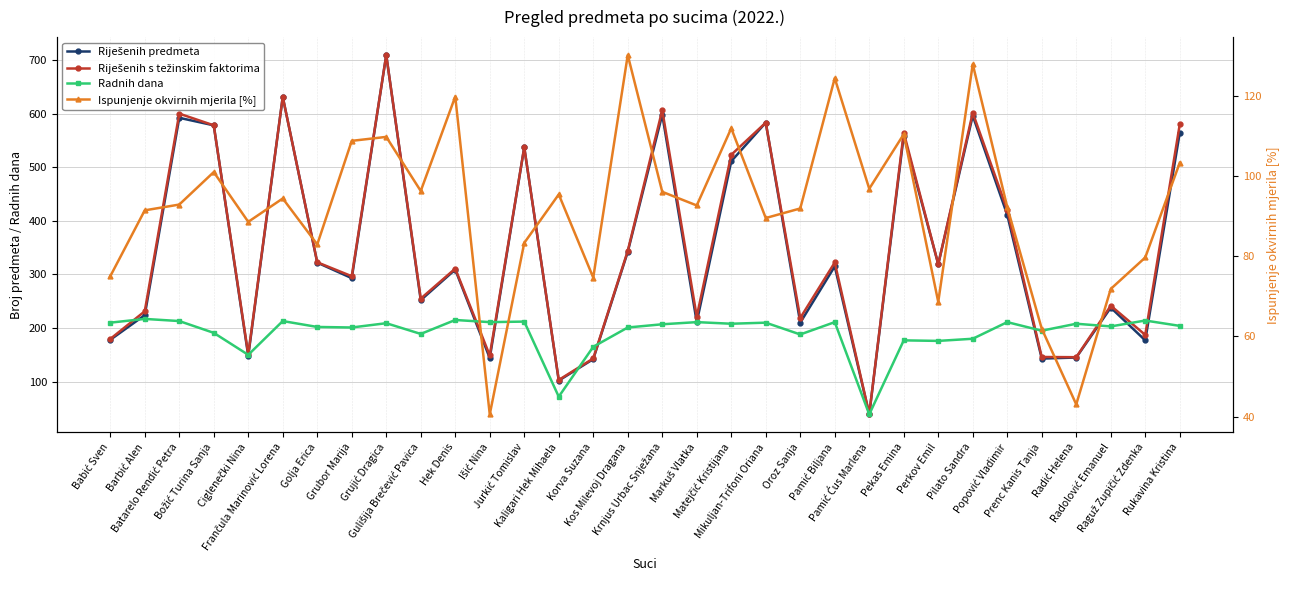

Where is Ispunjenje okvirnih mjerila [%] nearest to the value 85?

Jurkić Tomislav